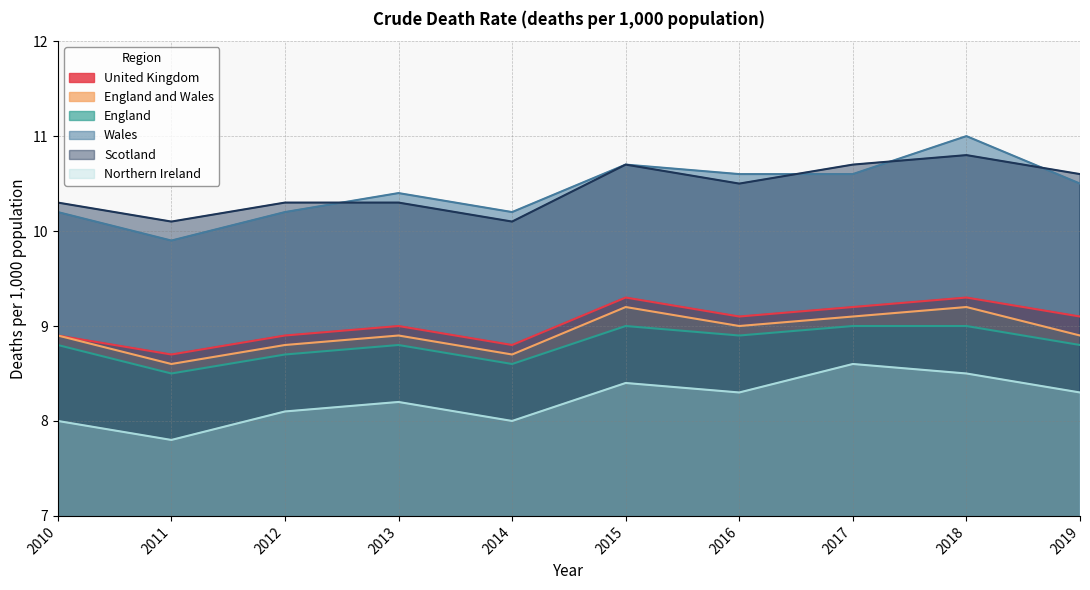

True or false: Northern Ireland and Scotland cross at least once.

False